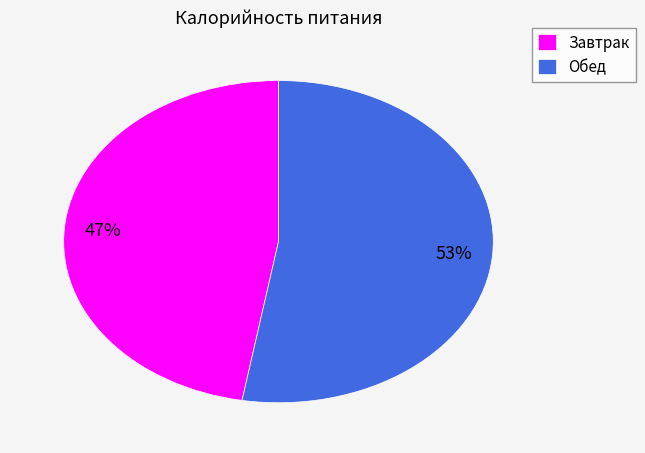

Rank the categories by value from highest to lowest.

Обед, Завтрак